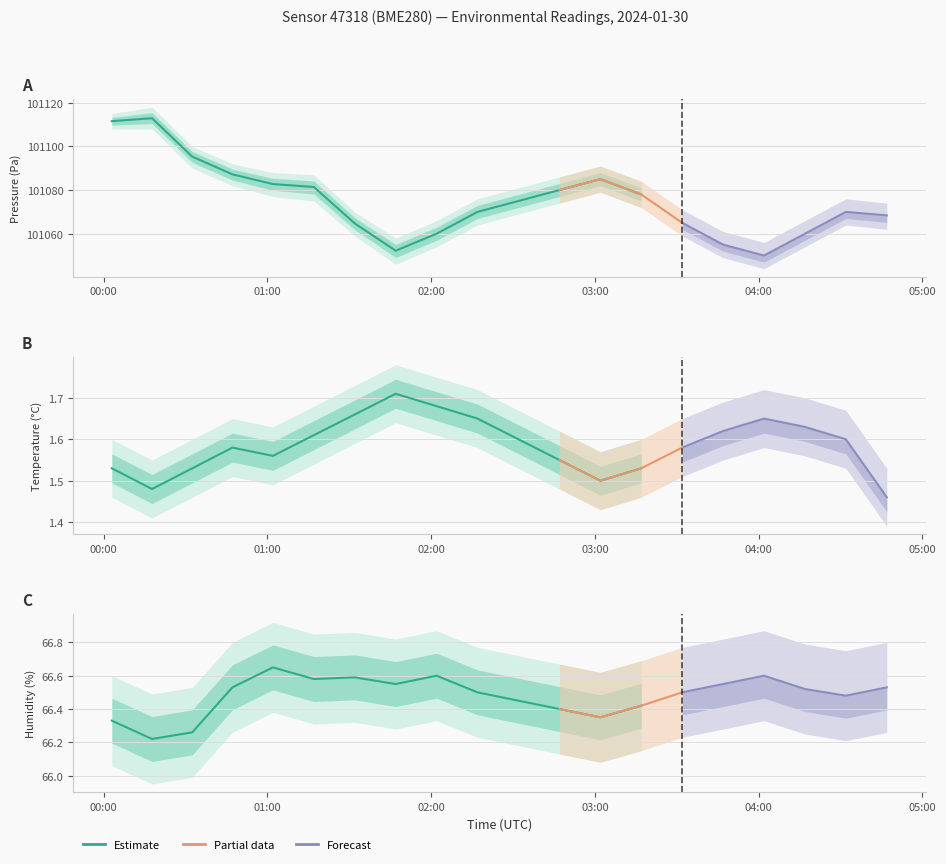

What is the difference between the second highest and minimum values in the humidity series?

0.4